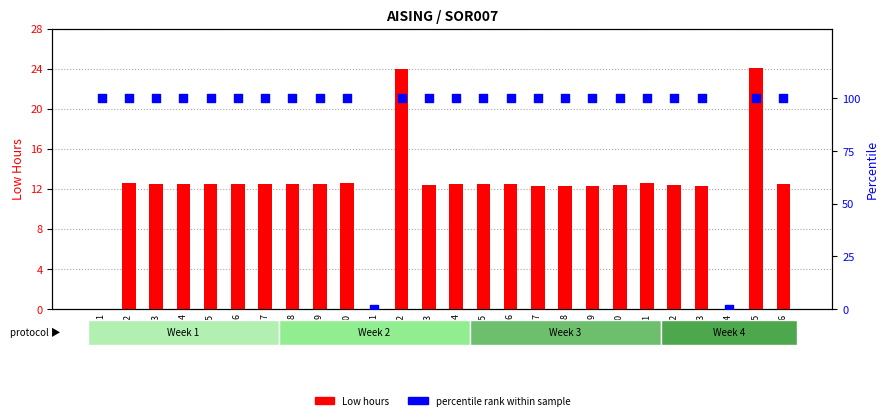

At which category is the sum across all series the highest?

Day 25